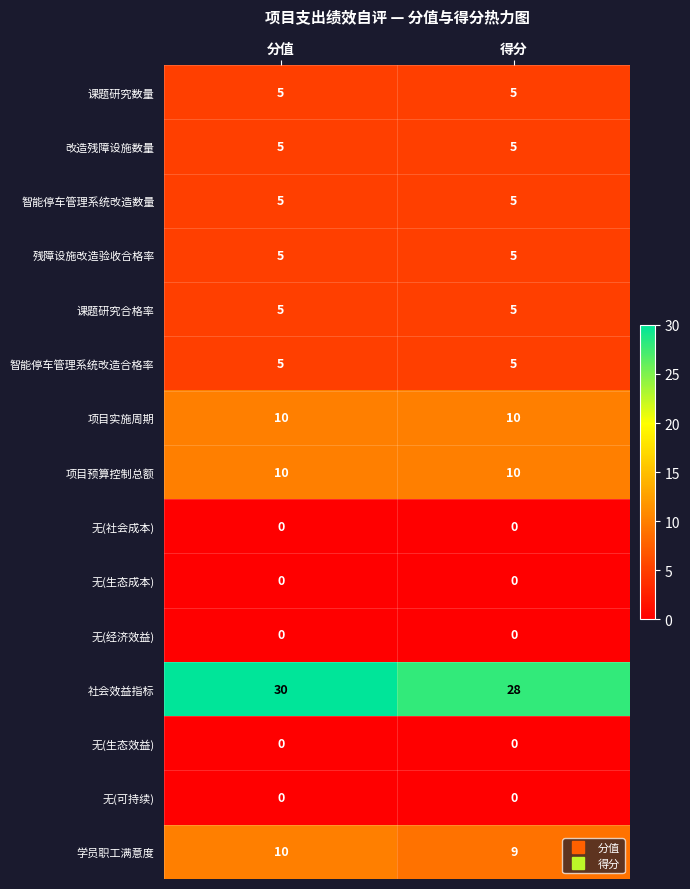

How many data points does each series have?

2